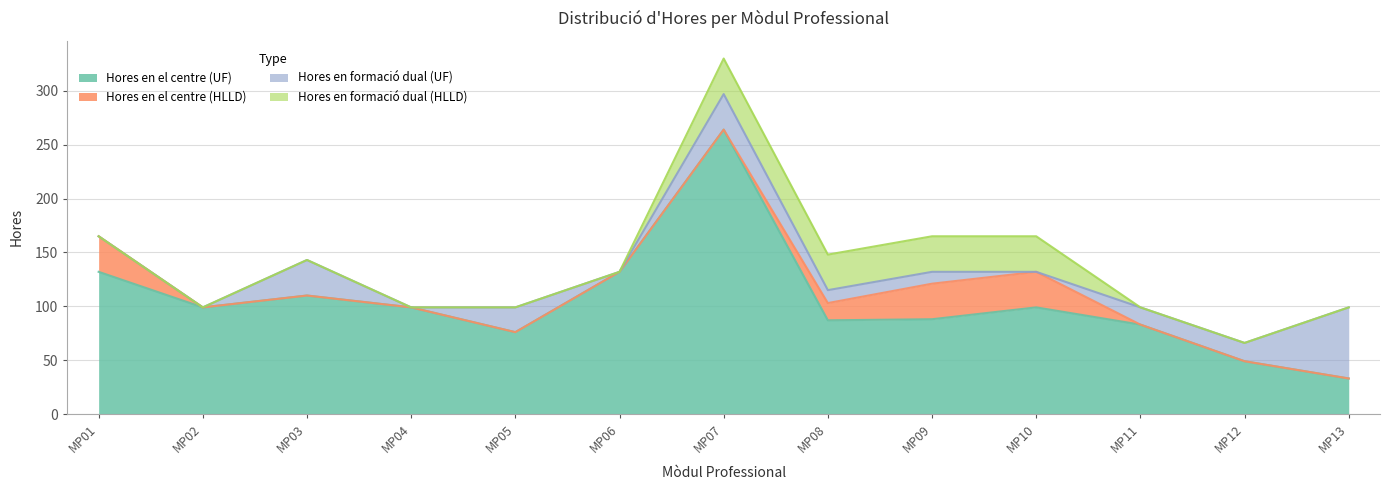

Is the value of Hores en formació dual (UF) at MP03 greater than the value of Hores en el centre (UF) at MP13?

No